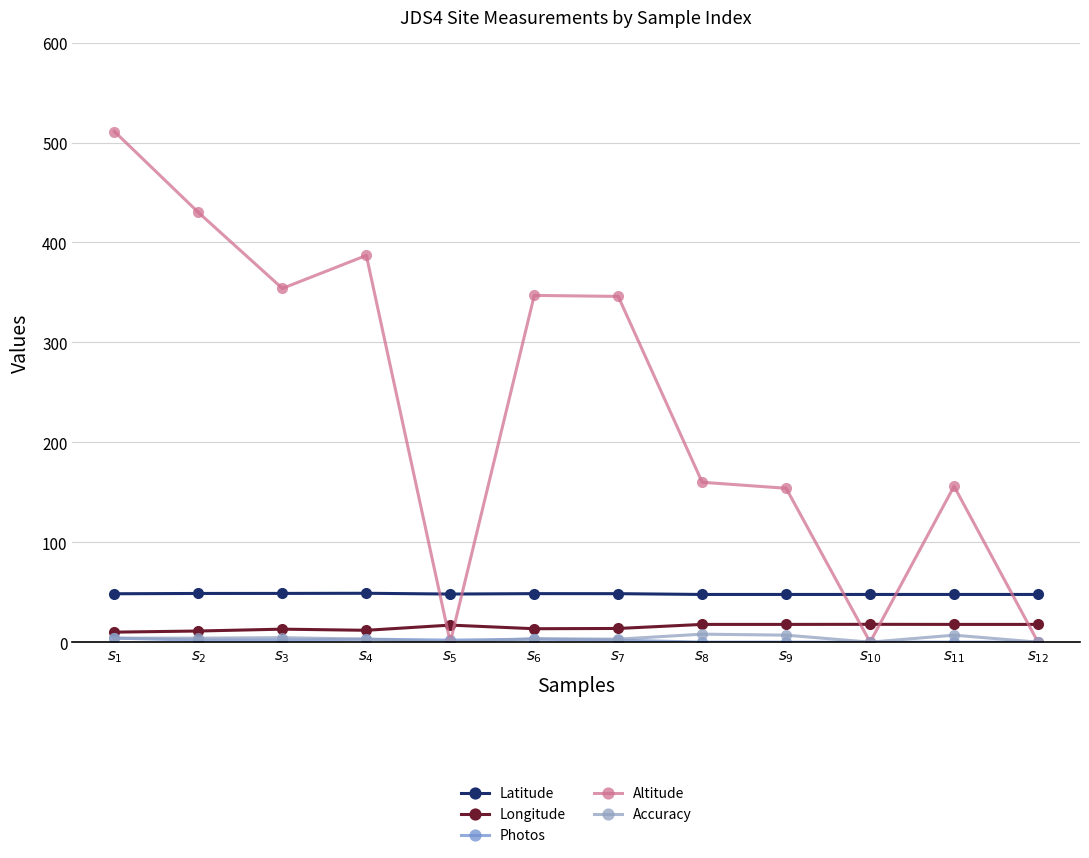

Between $s_{5}$ and $s_{1}$, which is larger?

$s_{1}$